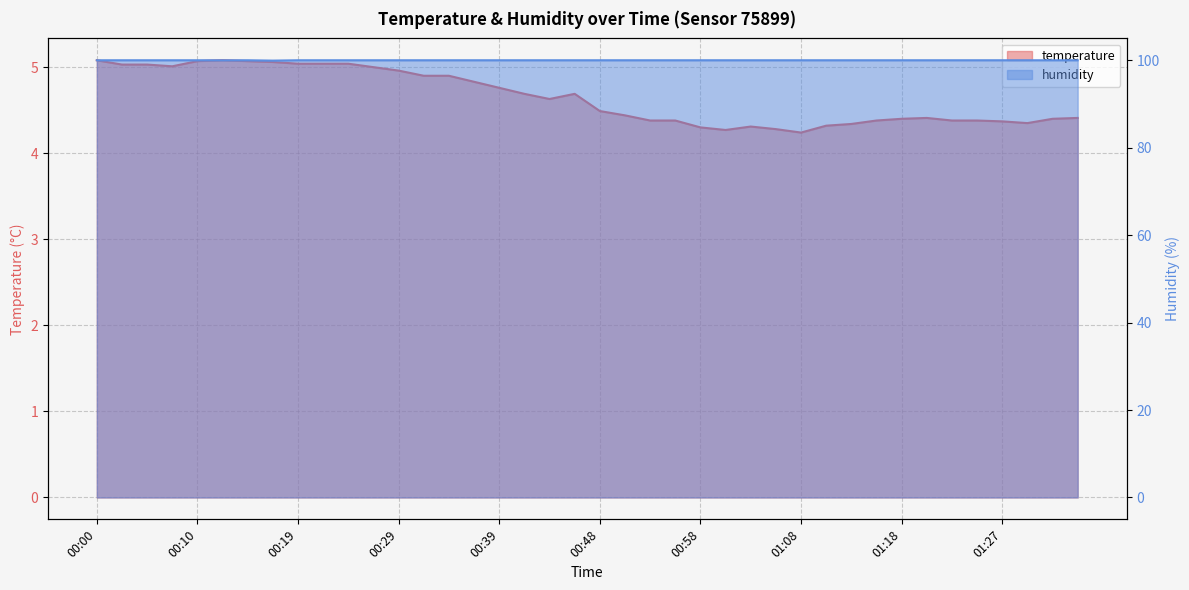

The value of temperature at 01:30 is 4.3. True or false?

True